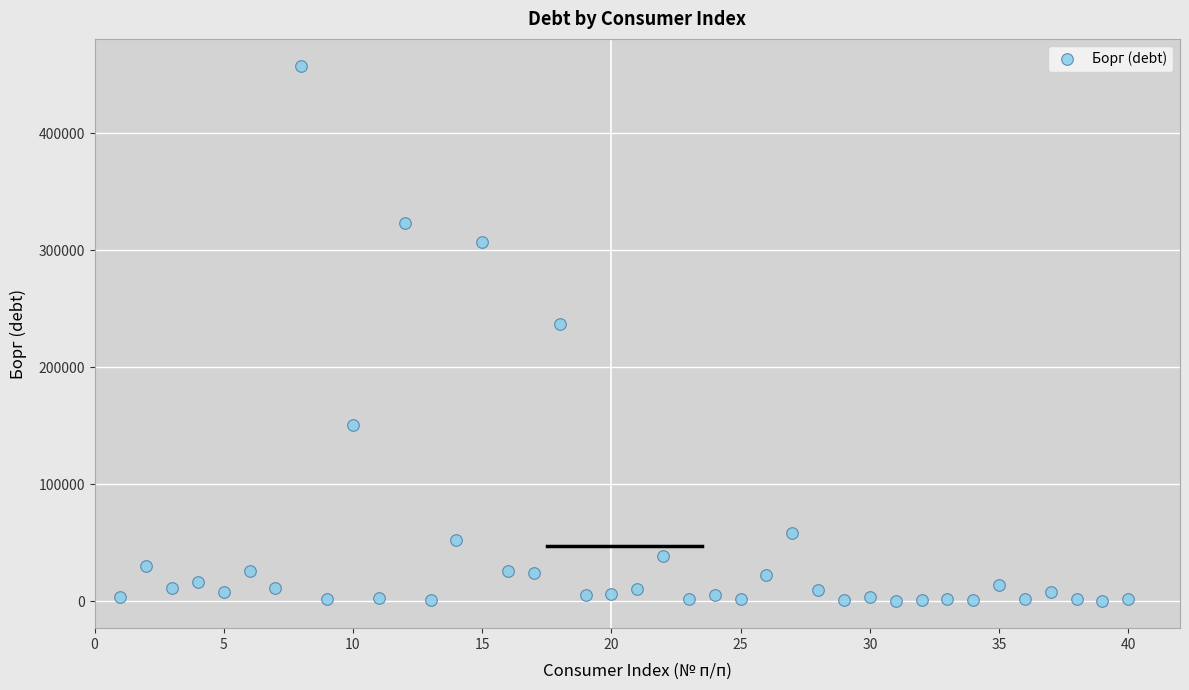

What Y value in the scatter plot is closest to 228936?

237321.7